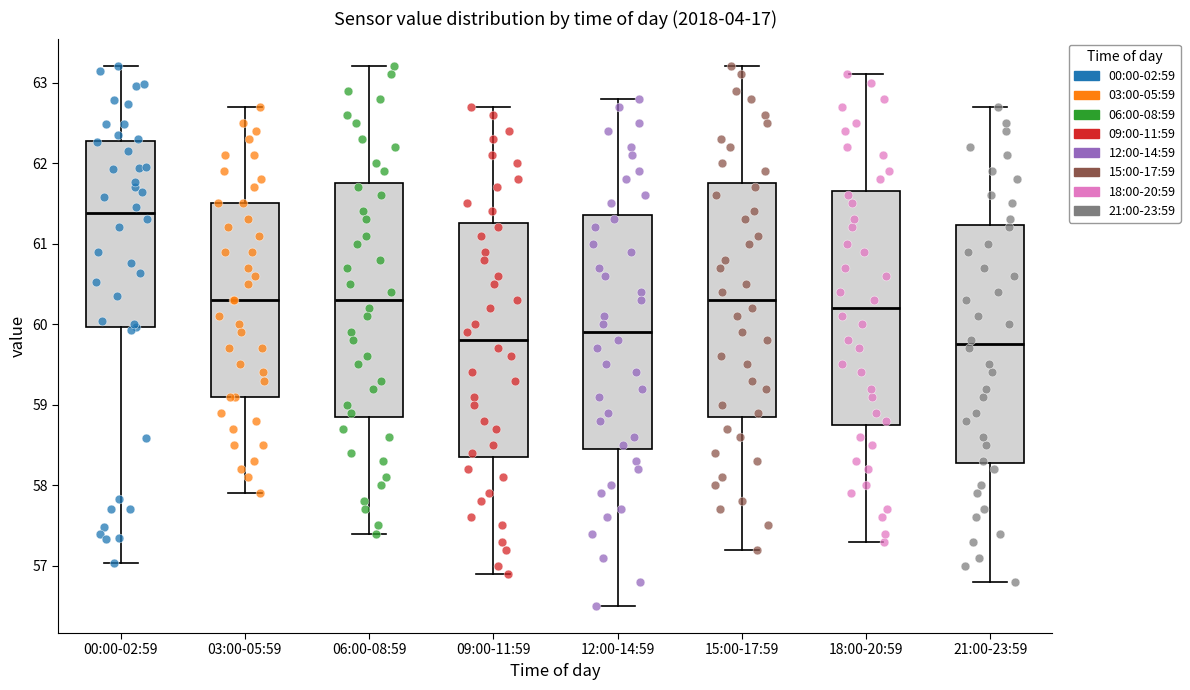

Reading left to right, read every box against the y-axis: the position of its median line, the range the box covers, and the ends of its whiskers. The values are not printed on the chart, so give them approximately, as read against the axis.

00:00-02:59: median 61.4, box 60.0 to 62.3, whiskers 57.0 to 63.2
03:00-05:59: median 60.3, box 59.1 to 61.5, whiskers 57.9 to 62.7
06:00-08:59: median 60.3, box 58.9 to 61.8, whiskers 57.4 to 63.2
09:00-11:59: median 59.8, box 58.4 to 61.3, whiskers 56.9 to 62.7
12:00-14:59: median 59.9, box 58.5 to 61.4, whiskers 56.5 to 62.8
15:00-17:59: median 60.3, box 58.9 to 61.8, whiskers 57.2 to 63.2
18:00-20:59: median 60.2, box 58.8 to 61.7, whiskers 57.3 to 63.1
21:00-23:59: median 59.8, box 58.3 to 61.2, whiskers 56.8 to 62.7